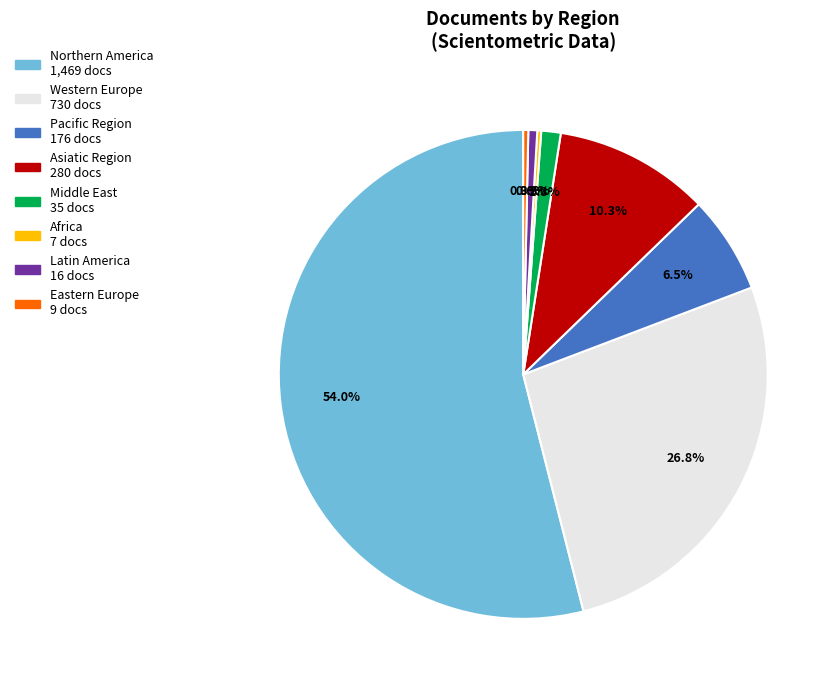

Is there any slice that represents more than half of the pie?

Yes